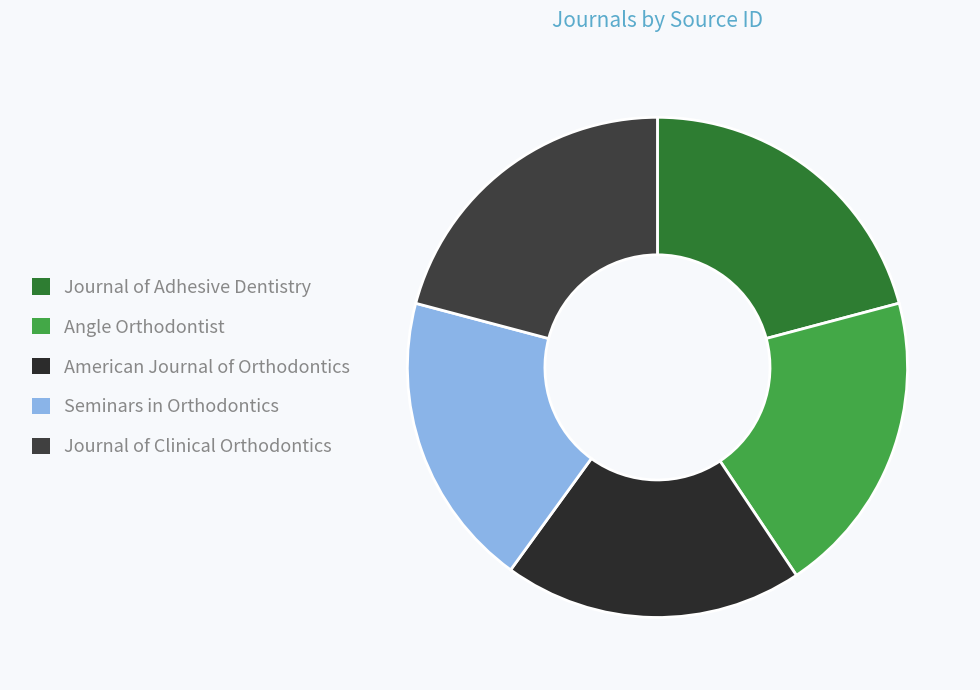

How many slices are in this pie chart?

5